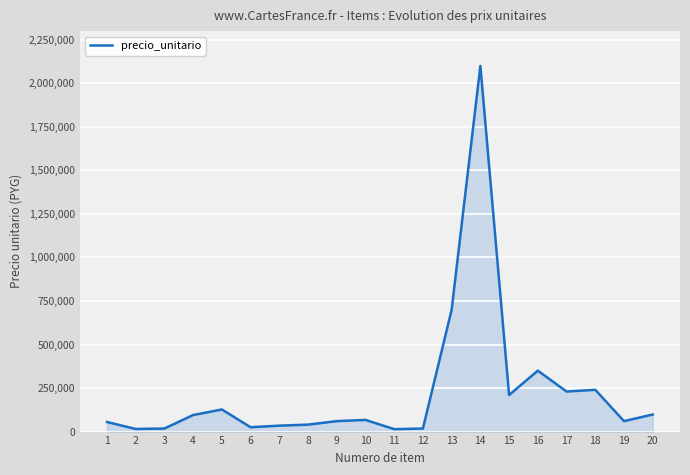

What is the change in value from 1 to 8?

-15000